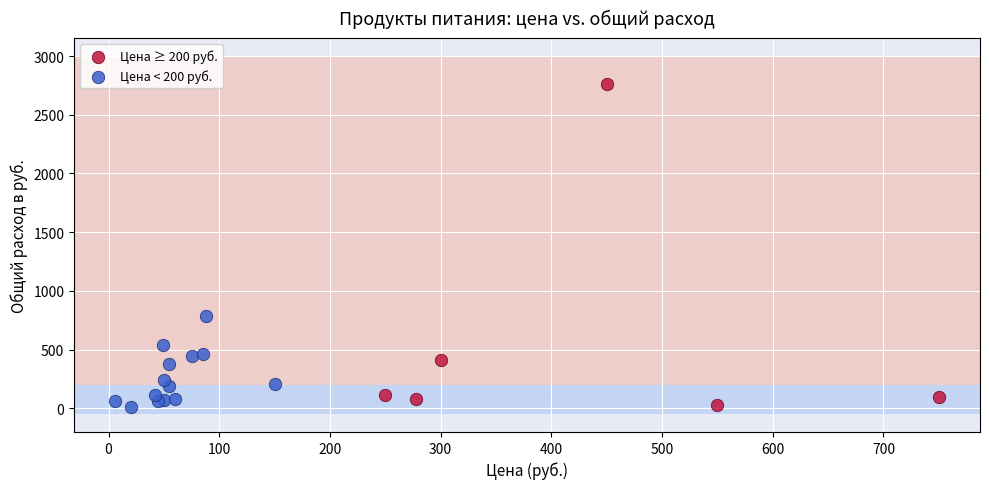

Which series reaches the maximum Y coordinate?

Цена ≥ 200 руб.